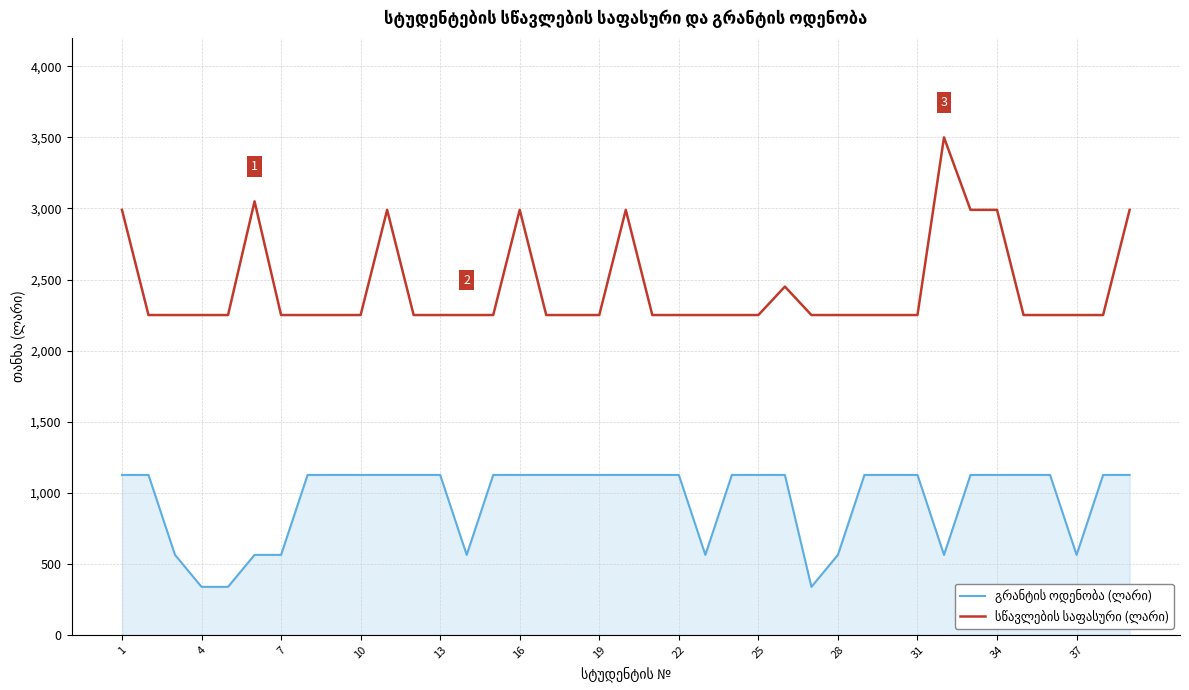

What is the maximum value shown in the chart?

3500.0